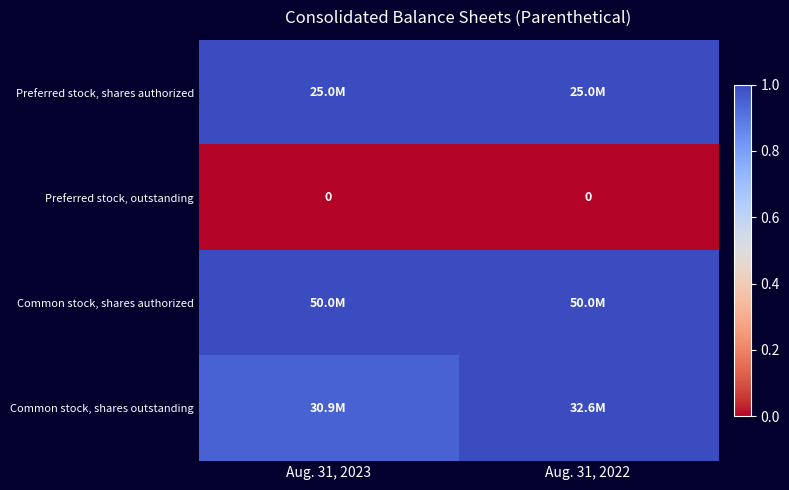

What is the sum of the Common stock, shares authorized values at Aug. 31, 2022 and Aug. 31, 2023?

2.0